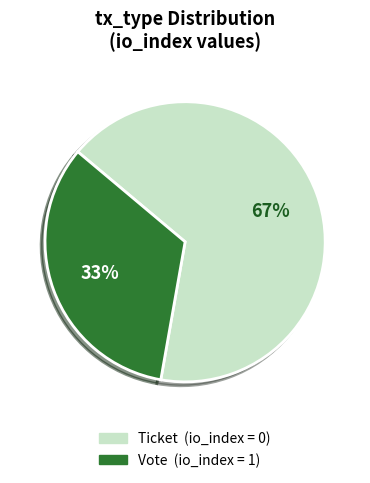

Count the number of slices in the pie.

2